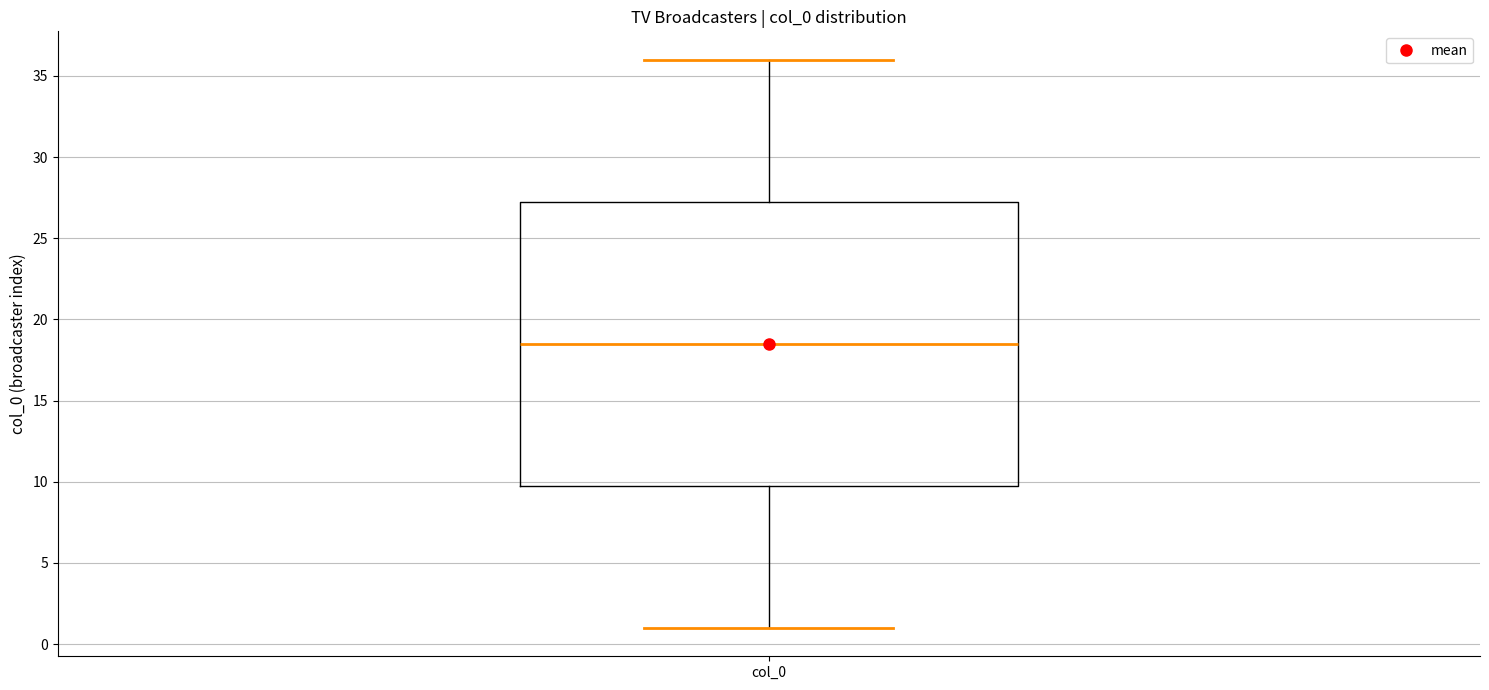

Read this box plot against the y-axis: the position of the median line, the range covered by the box, and the ends of both whiskers. The values are not printed on the chart, so give them approximately, as read against the axis.

median 18.5, box 10.0 to 27.5, whiskers 1.0 to 36.0